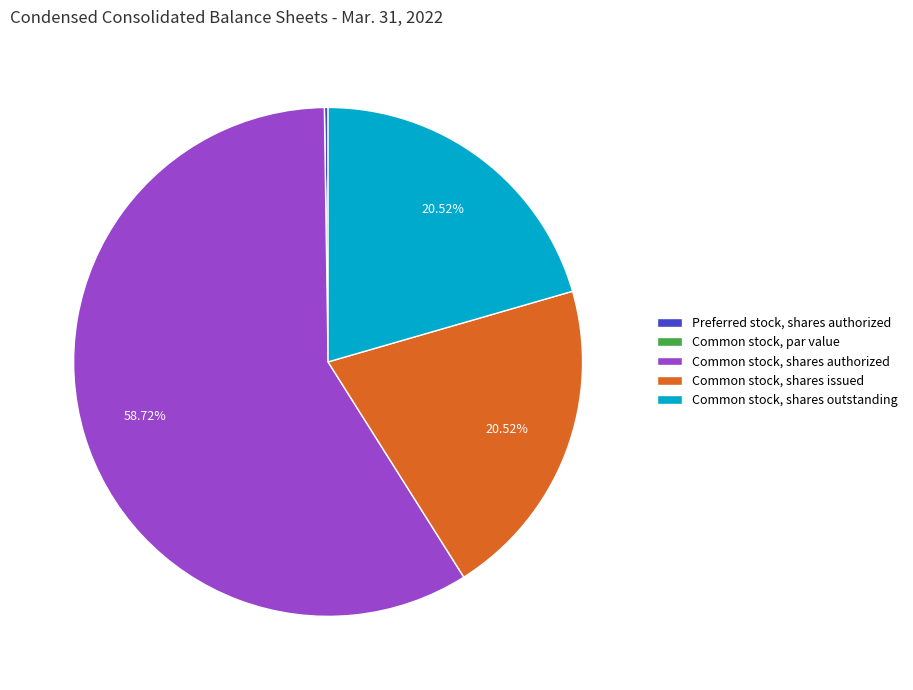

To the nearest percent, what percentage of the pie is Common stock, shares authorized?

59%